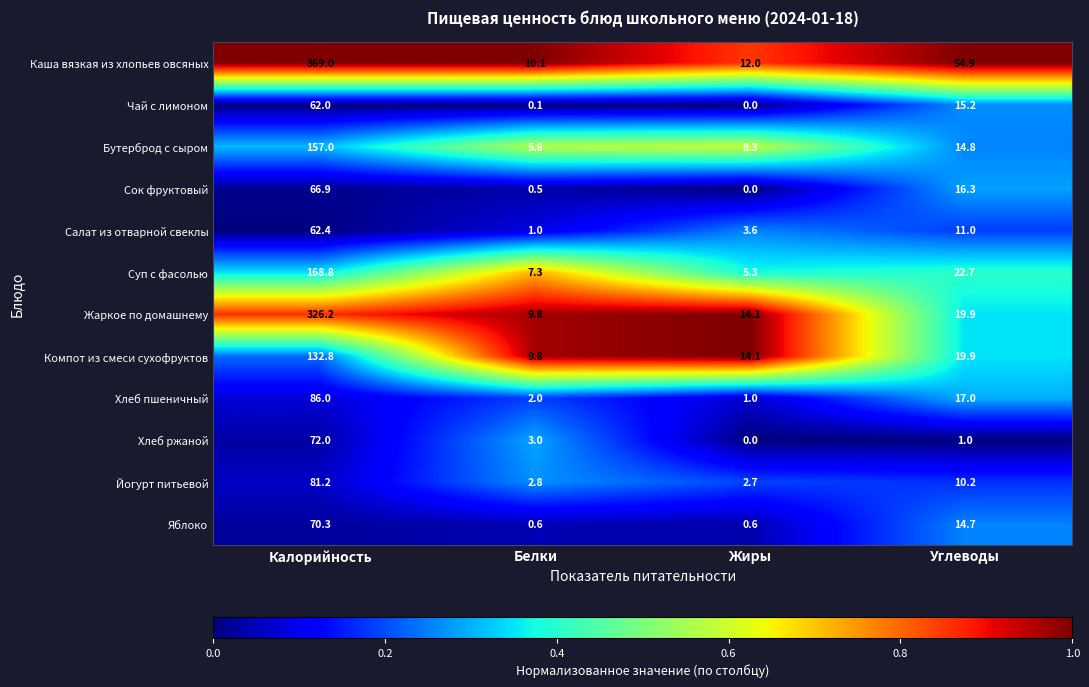

At which label does Суп с фасолью first exceed 22?

Калорийность